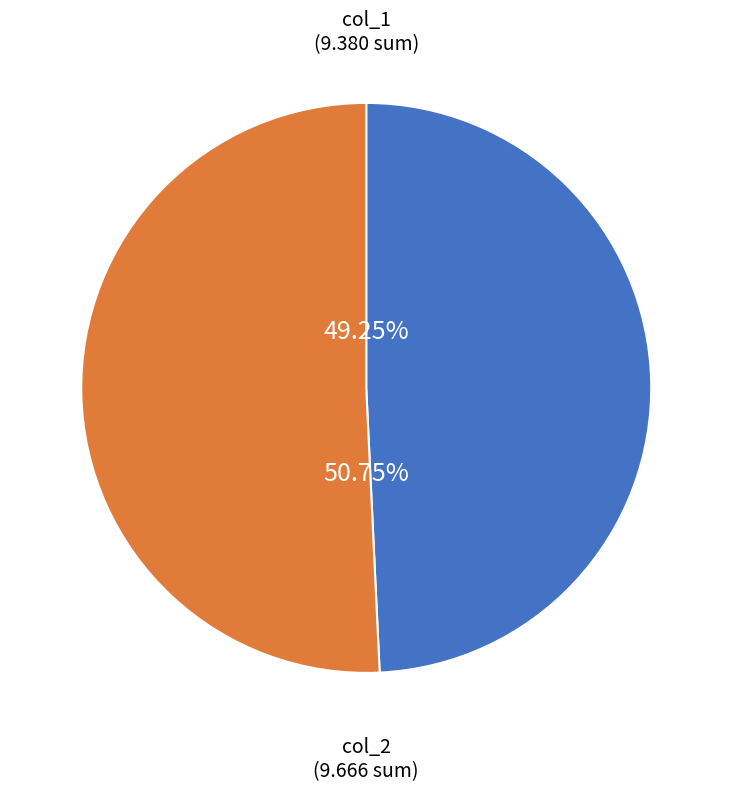

Is there a majority slice in this chart?

Yes